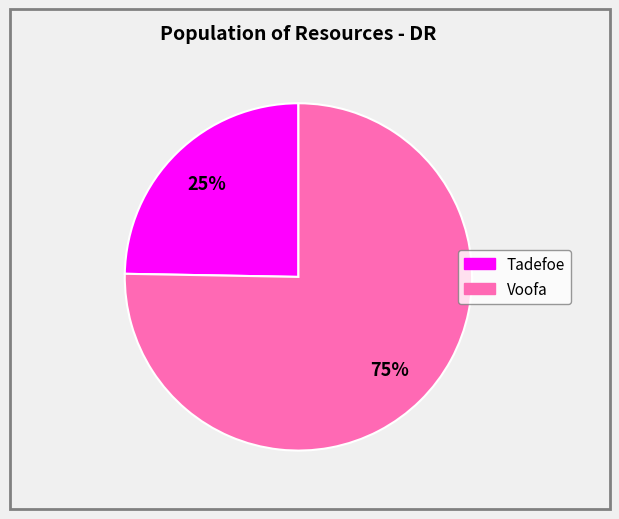

To the nearest percent, what percentage of the pie is Voofa?

75%